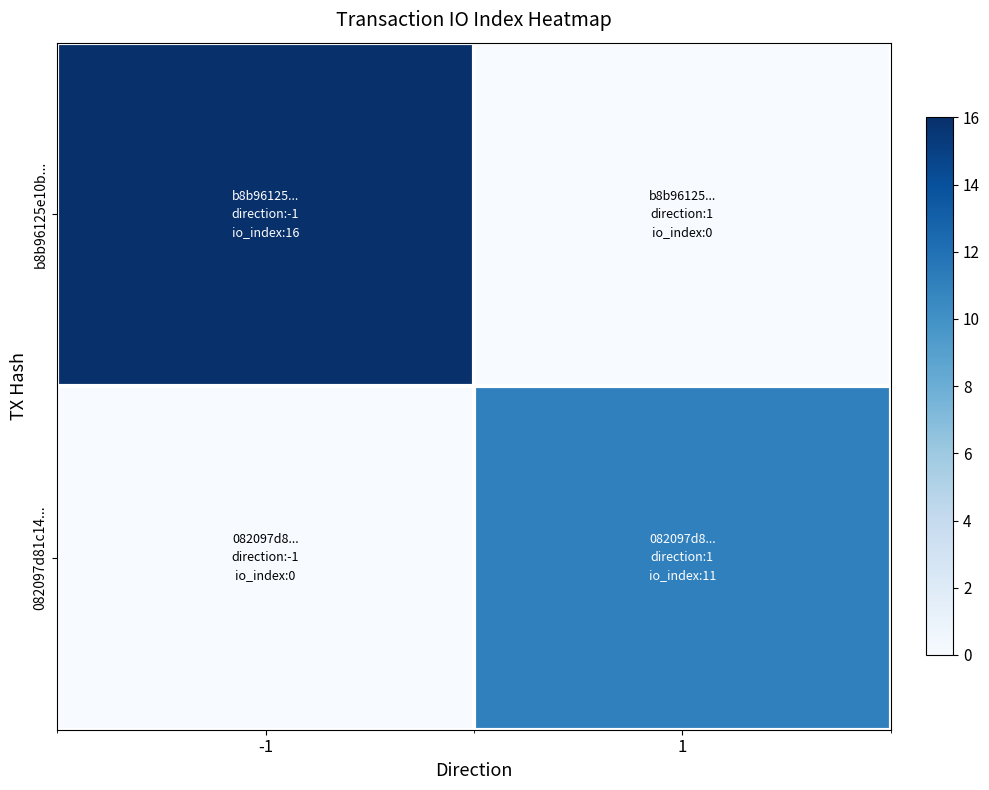

What is the total value across all series at 1?

11